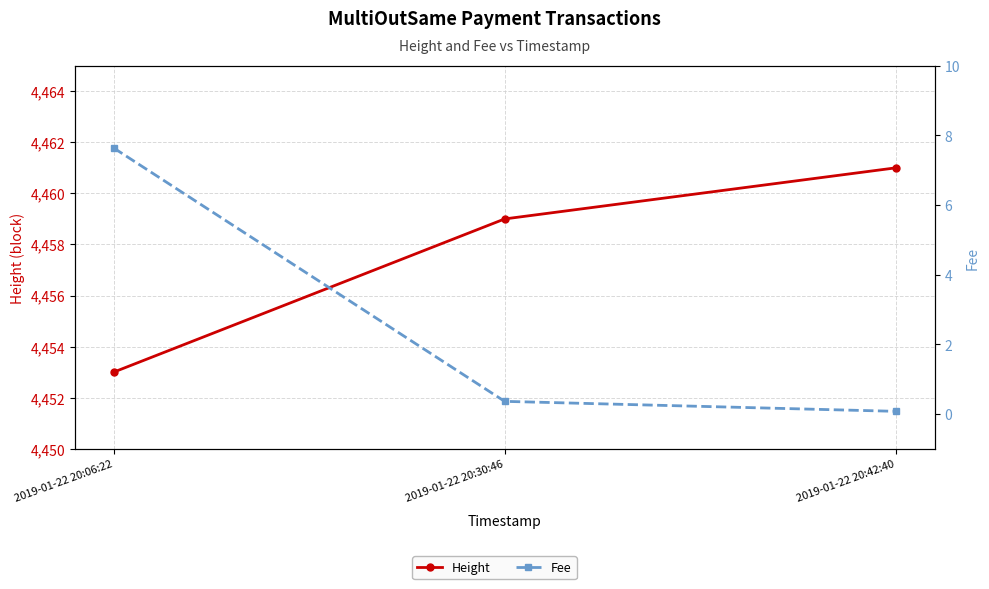

Between 2019-01-22 20:42:40 and 2019-01-22 20:06:22, which is larger?

2019-01-22 20:42:40